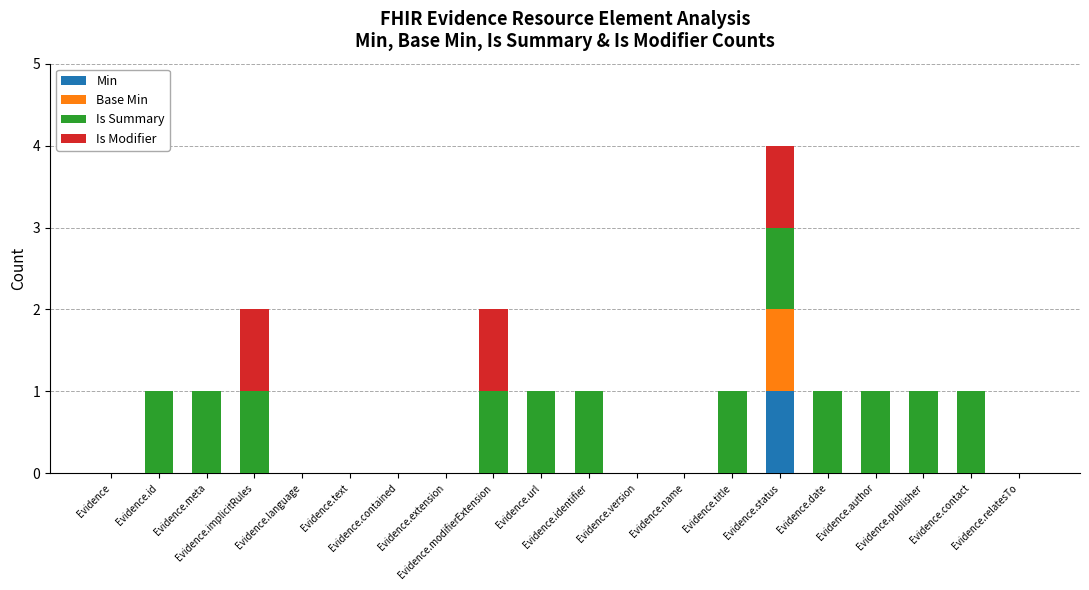

What is the total value across all series at Evidence.modifierExtension?

2